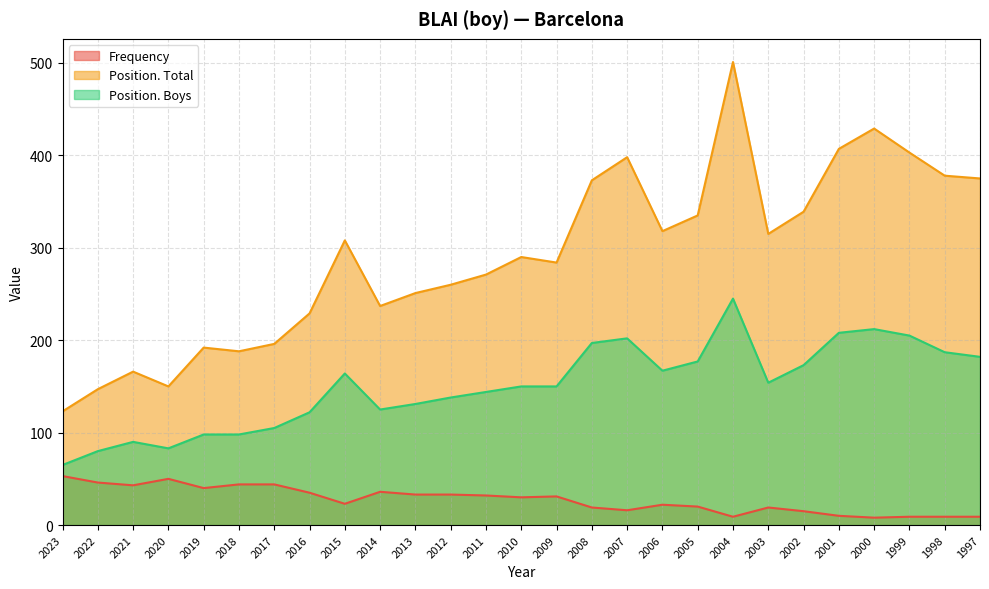

The value of Position. Boys at 1999 is 205. True or false?

True